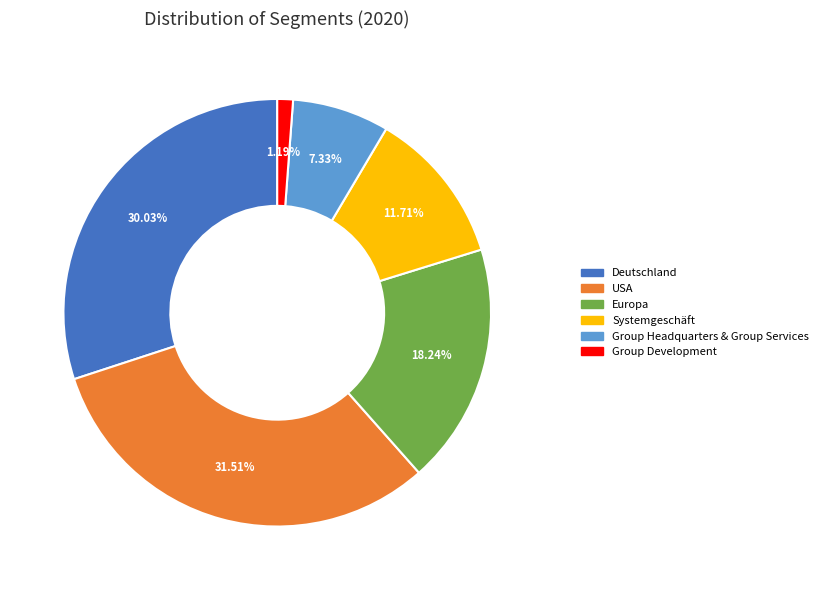

To the nearest percent, what is the combined percentage of Group Headquarters & Group Services and Group Development?

9%